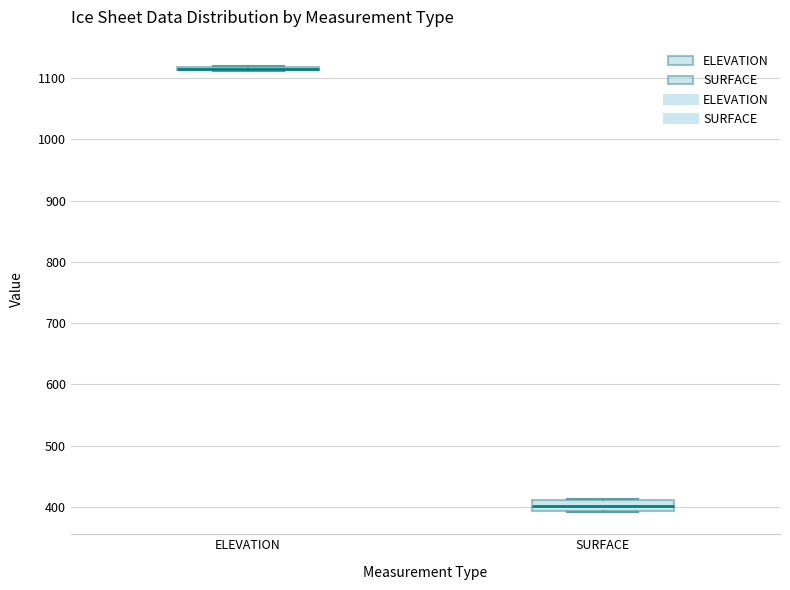

Reading left to right, read every box against the y-axis: the position of its median line, the range the box covers, and the ends of its whiskers. The values are not printed on the chart, so give them approximately, as read against the axis.

ELEVATION: box collapsed to a line at 1120, whiskers 1110 to 1120
SURFACE: median 400, box 390 to 410, whiskers 390 to 410